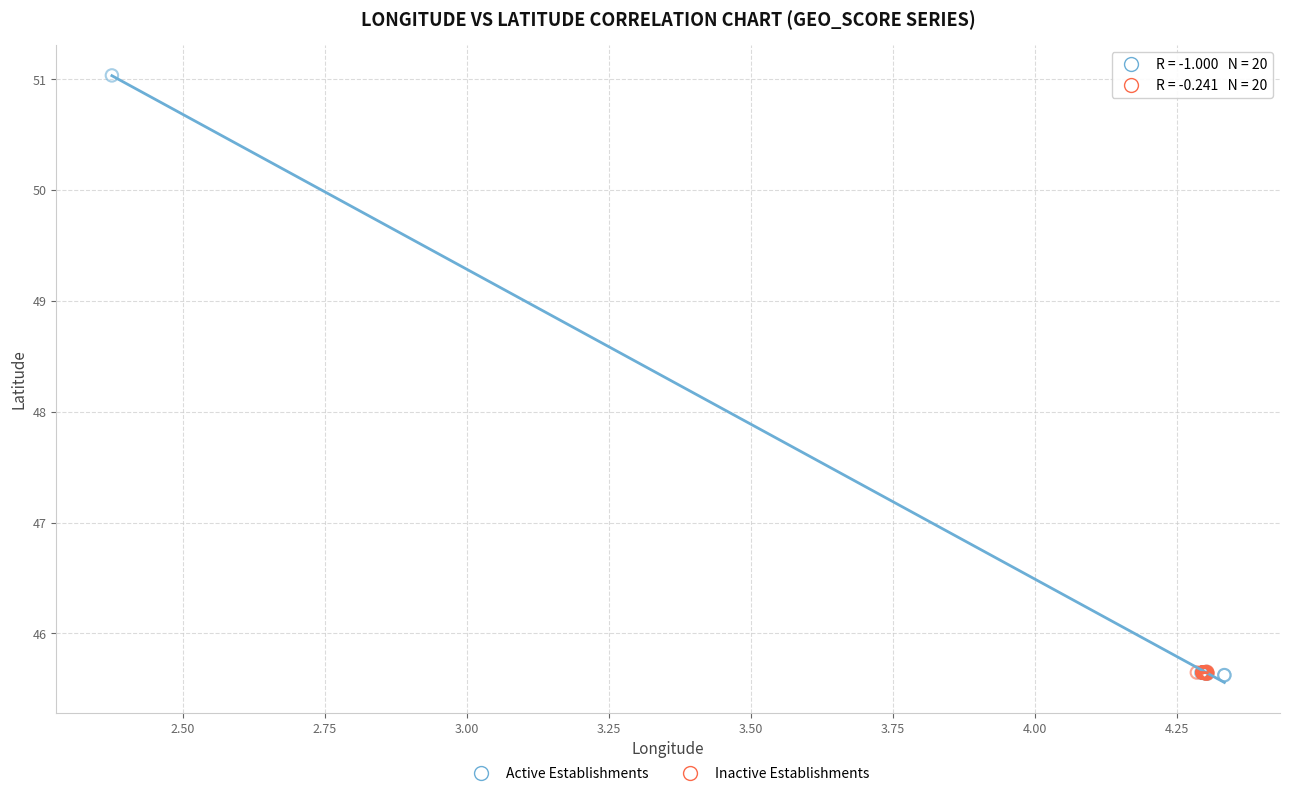

Which series reaches the maximum Y coordinate?

Active Establishments